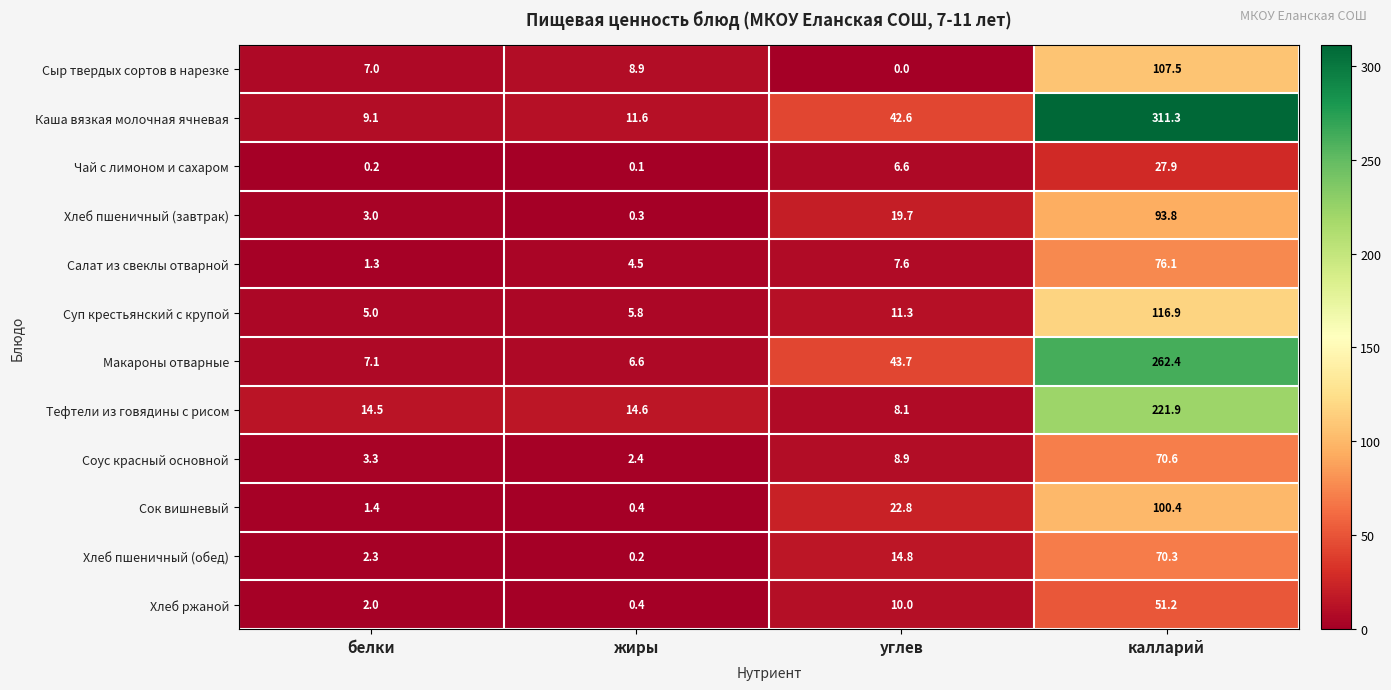

What is the greatest value displayed?

311.3